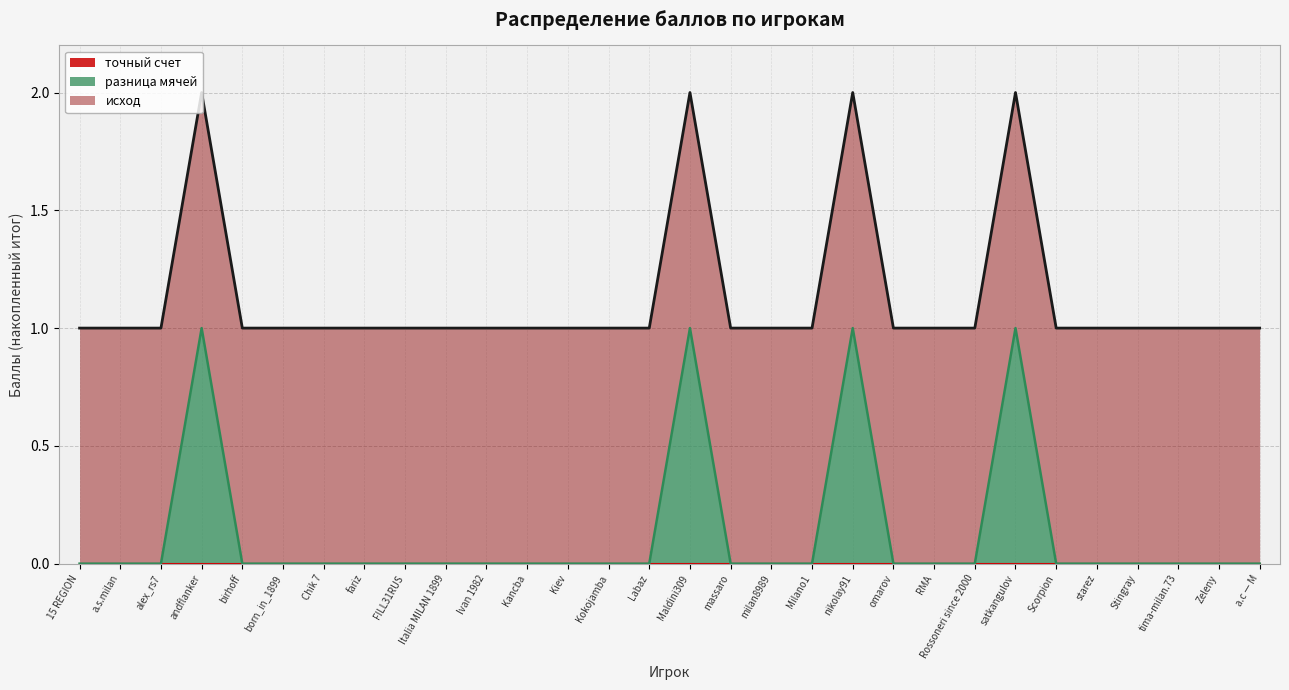

Which has a higher value, Kokojamba or omarov?

Kokojamba